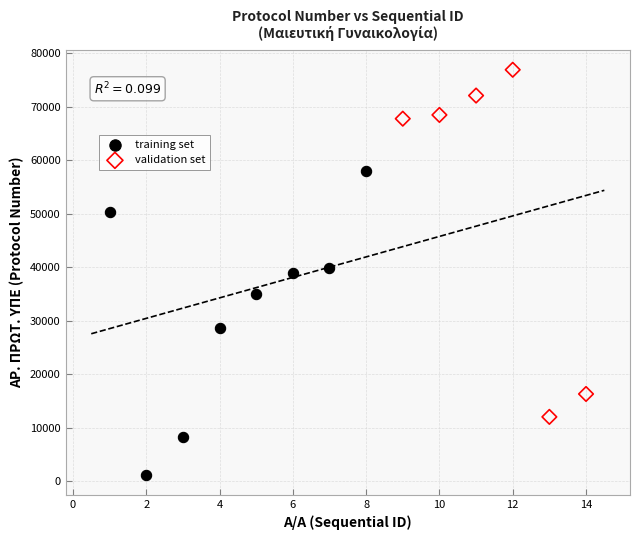

What are all the series names shown in the legend?

training set, validation set